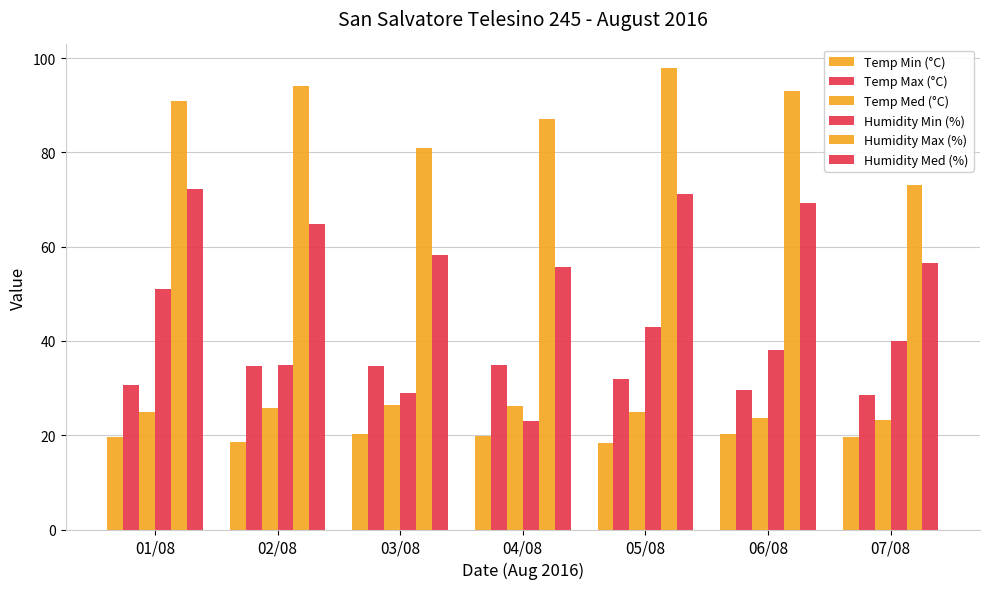

Are the bars horizontal?

No